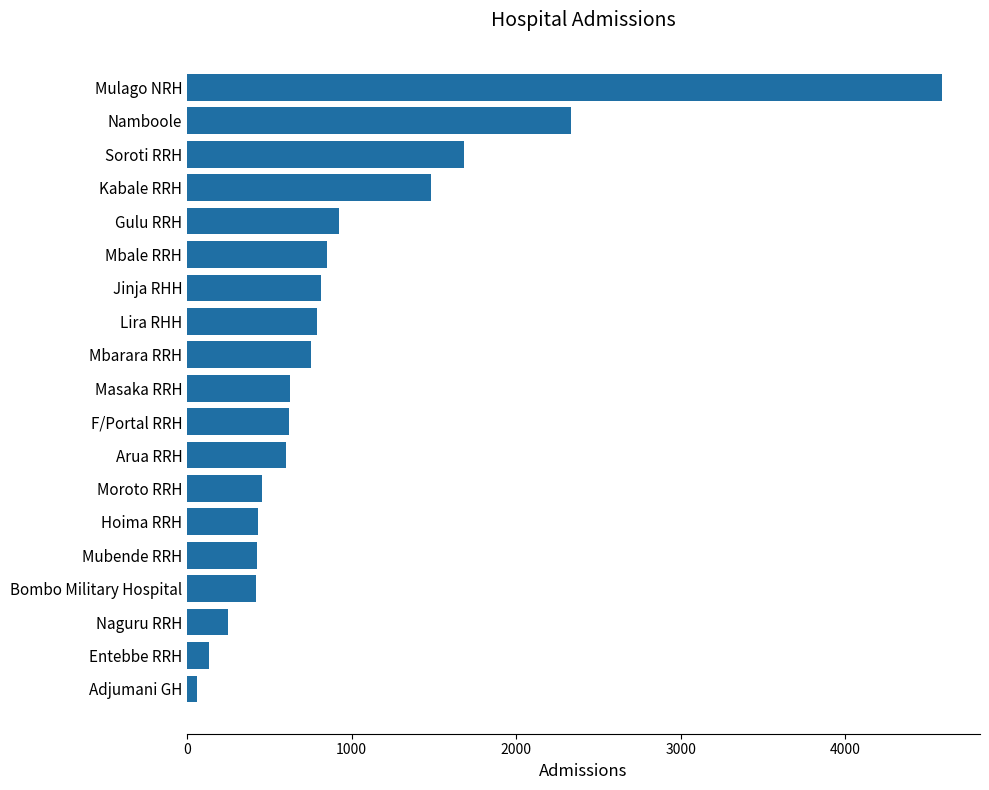

What is the difference between the values at Kabale RRH and Entebbe RRH?

1349